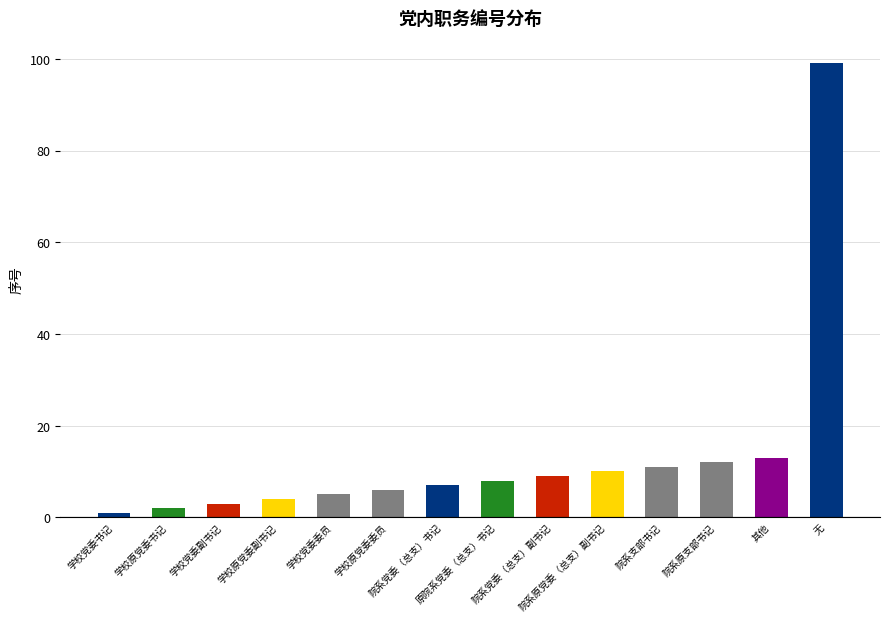

What is the value of the 3rd bar from the left?

3